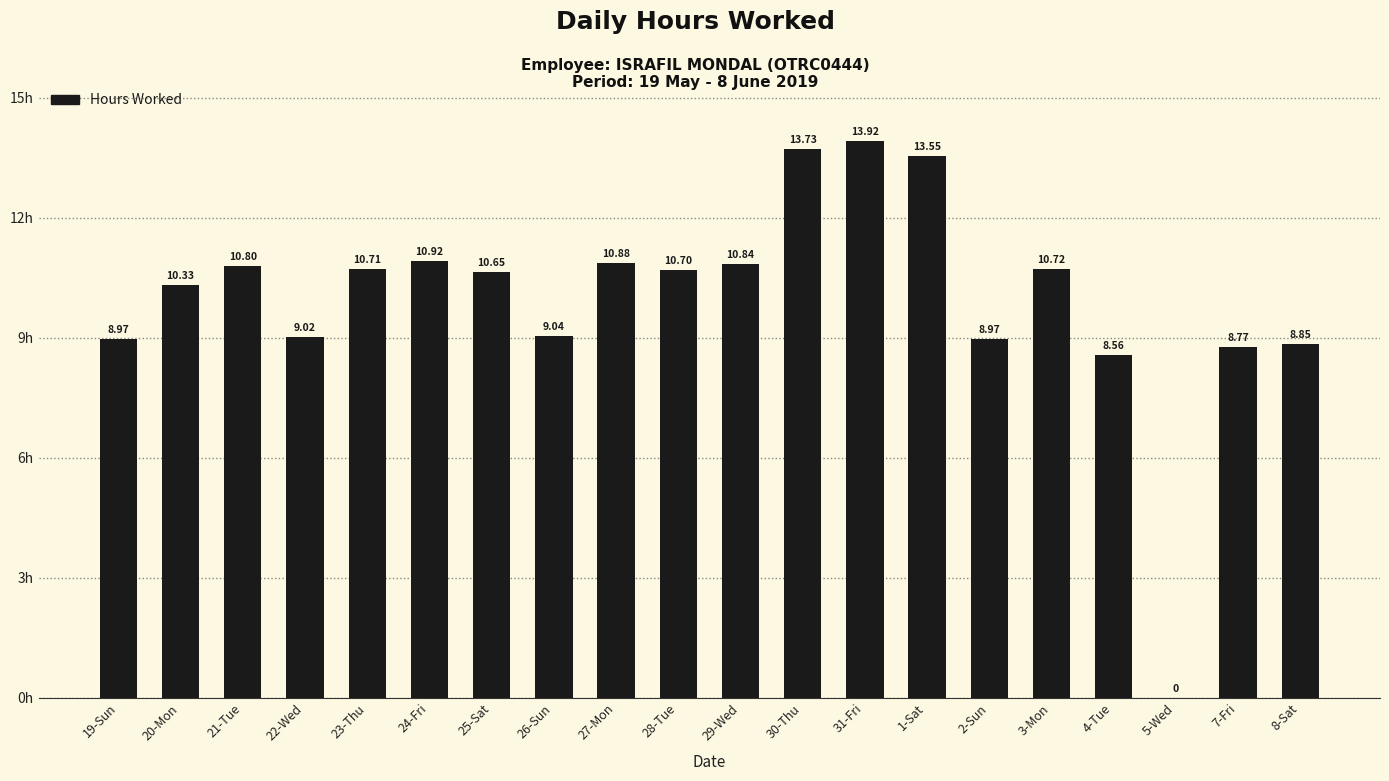

What is the sum of the values at 19-Sun and 27-Mon?

19.9